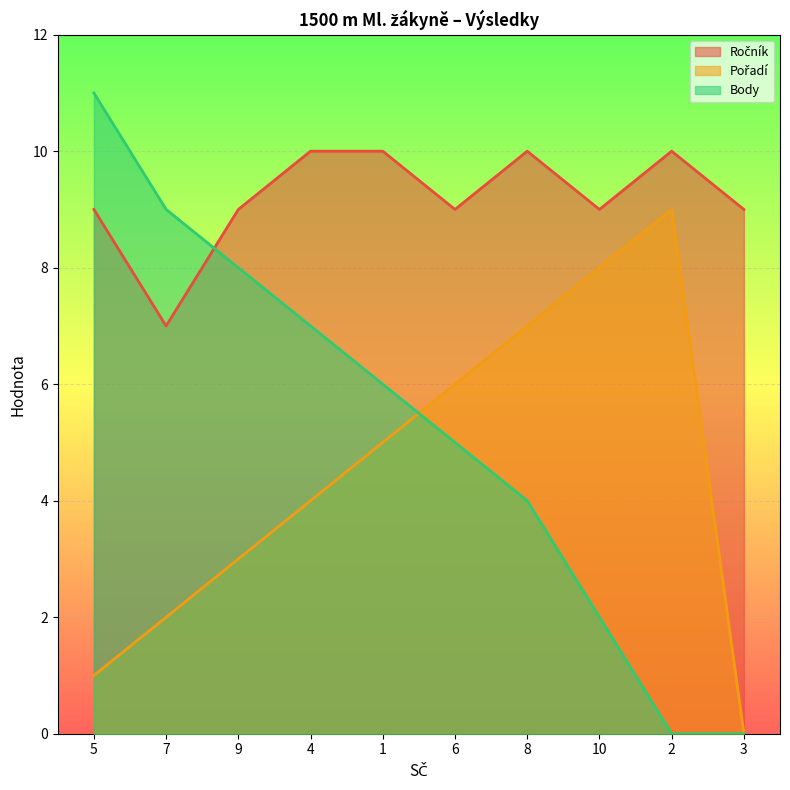

How many lines are shown in the chart?

3